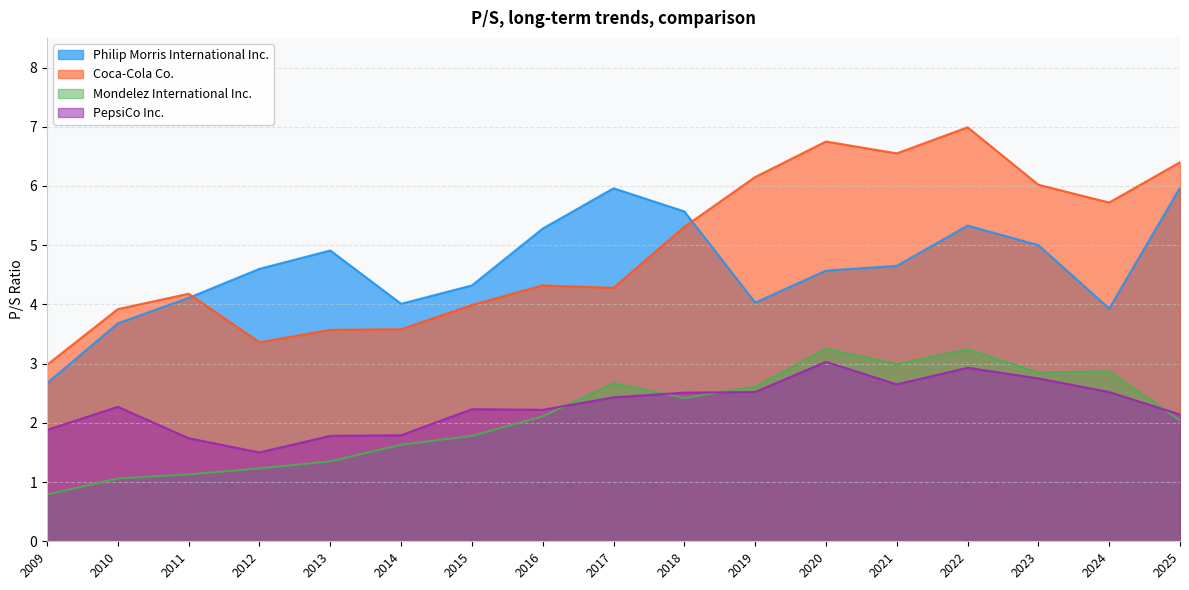

What is the sum of the Mondelez International Inc. values at 2016 and 2023?

5.0